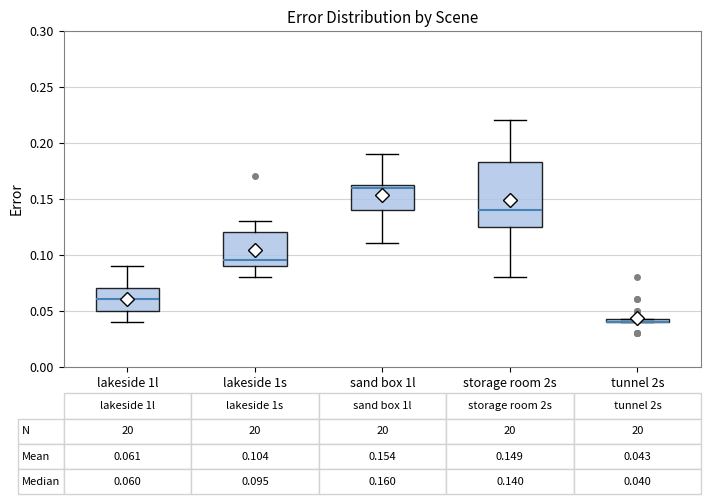

Comparing the boxes themselves (not the whiskers), which one is the tallest?

storage room 2s